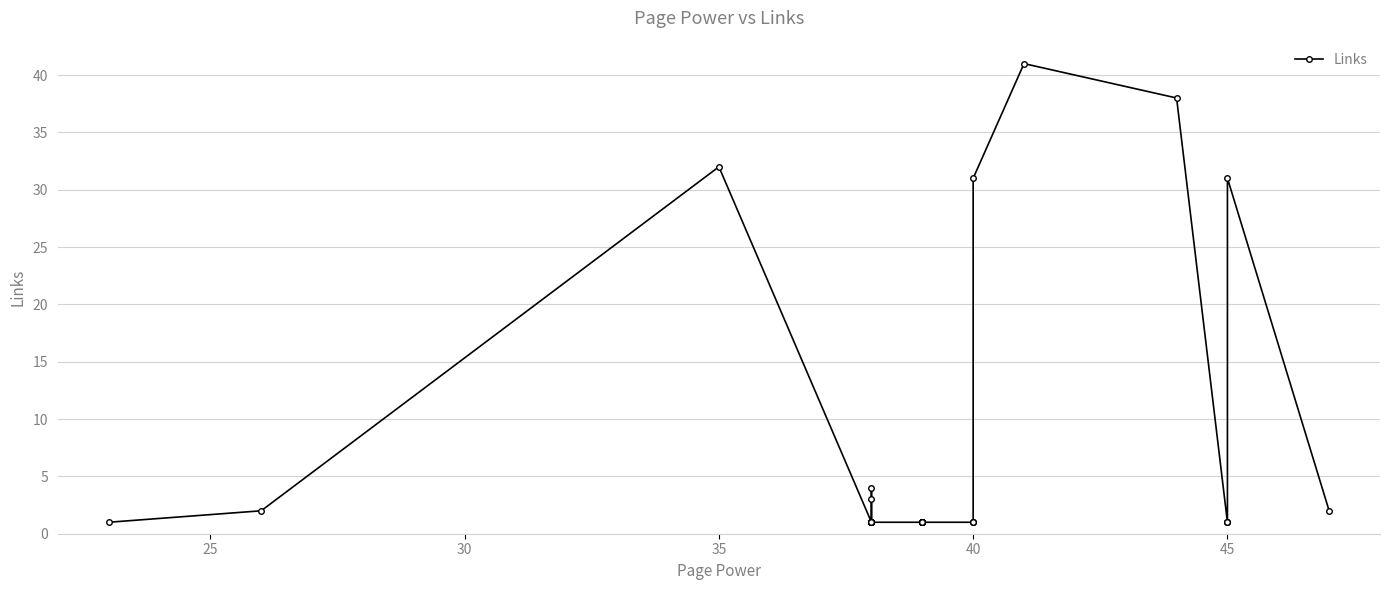

Count the number of values greater than 1.

9